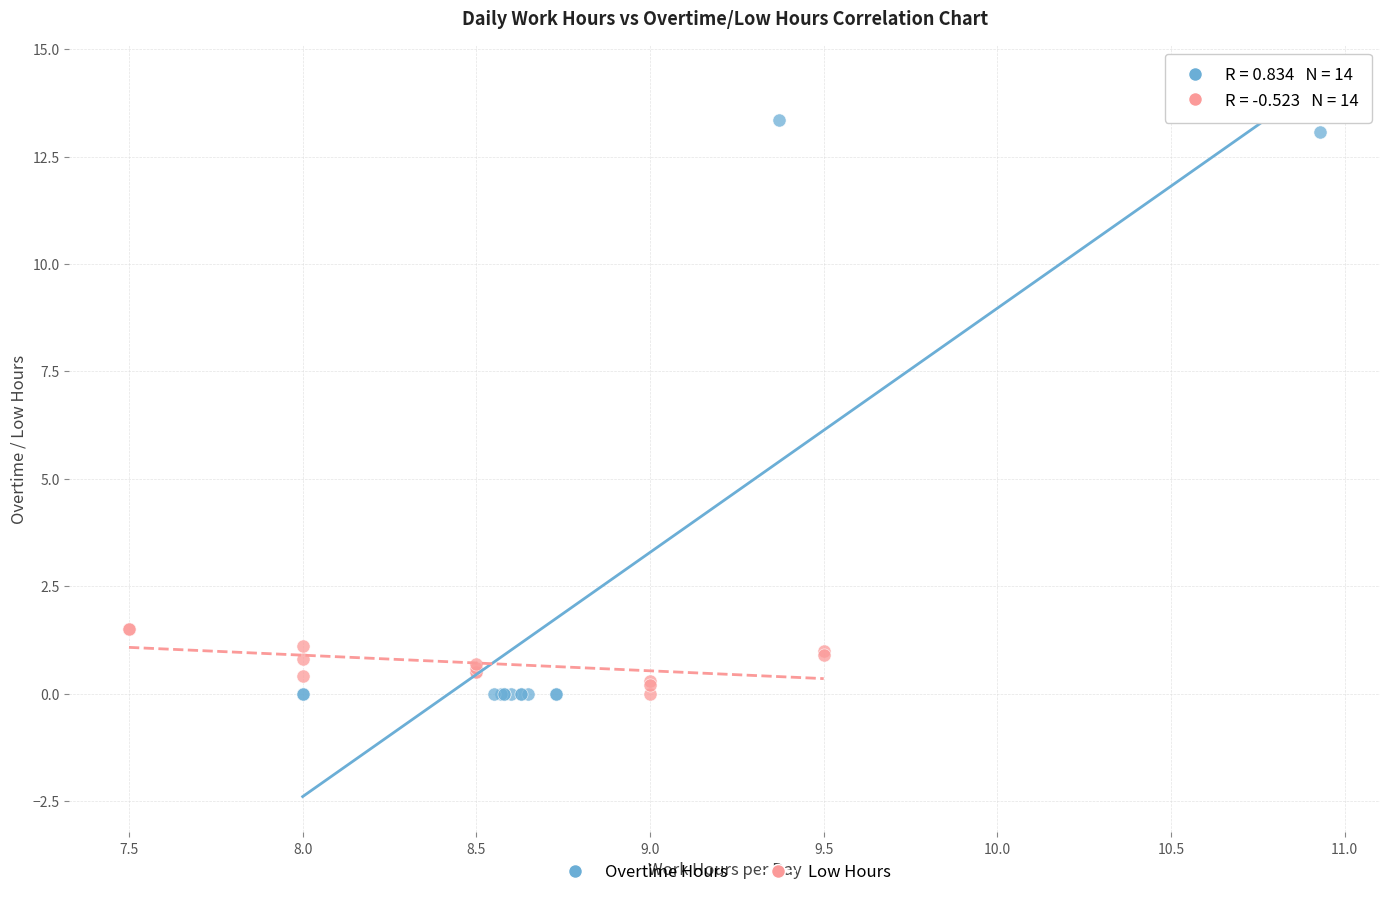

Which series reaches the maximum Y coordinate?

Overtime Hours